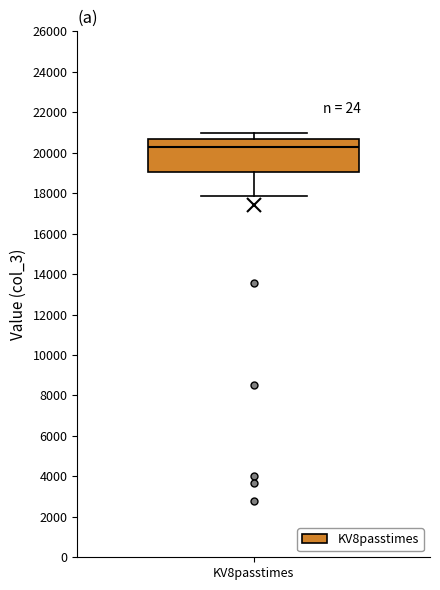

Where does the median line of the box for KV8passtimes sit on the y-axis? The values are not printed on the chart, so give them approximately, as read against the axis.

20200